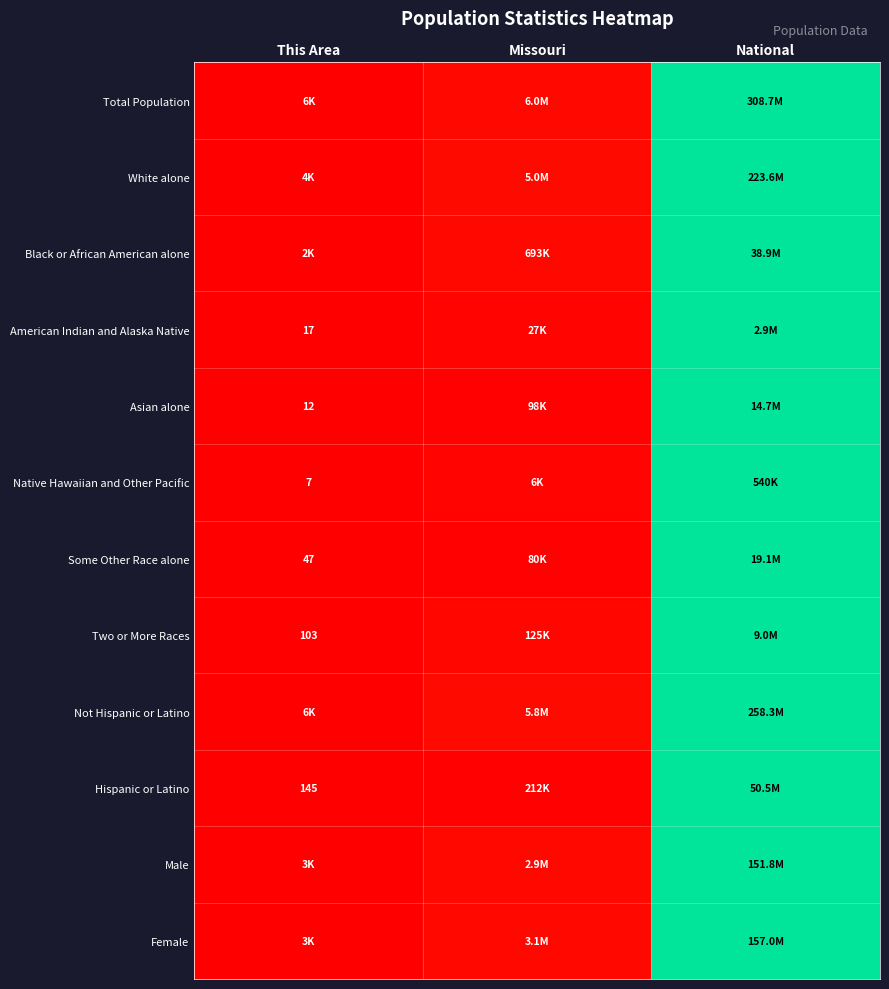

At how many categories does at least one series exceed 0?

2